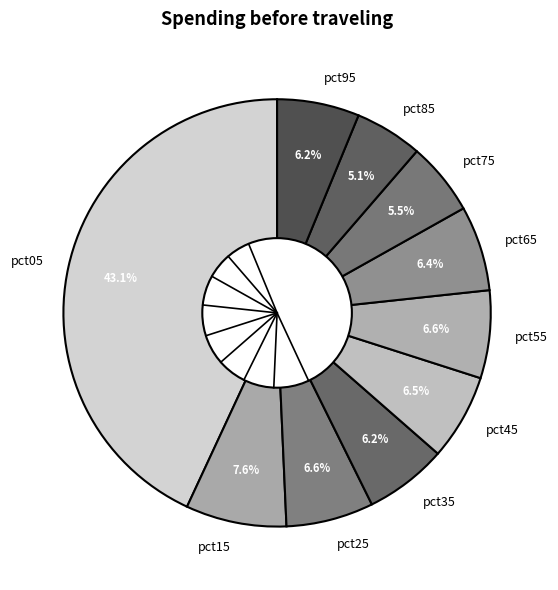

Count the number of slices in the pie.

10